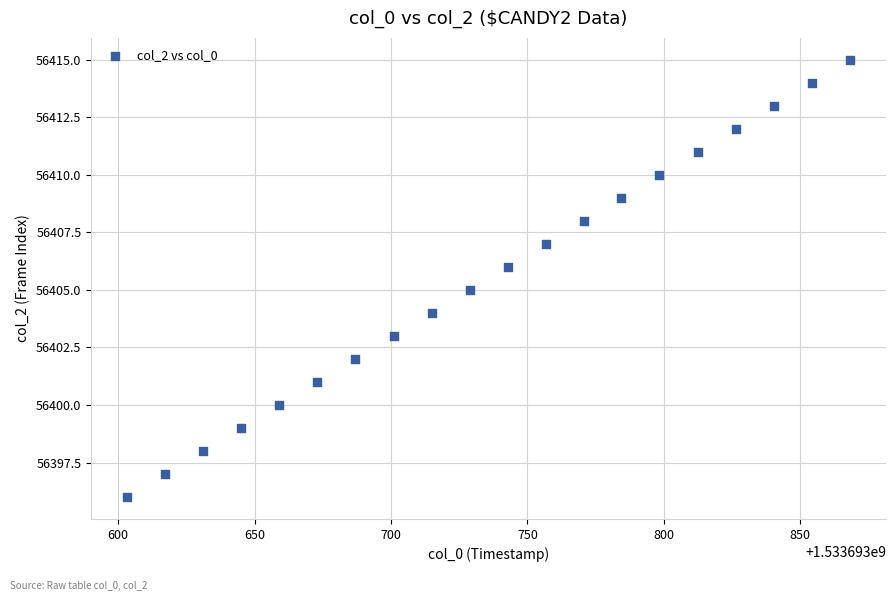

What is the range of Y values (max minus min)?

19